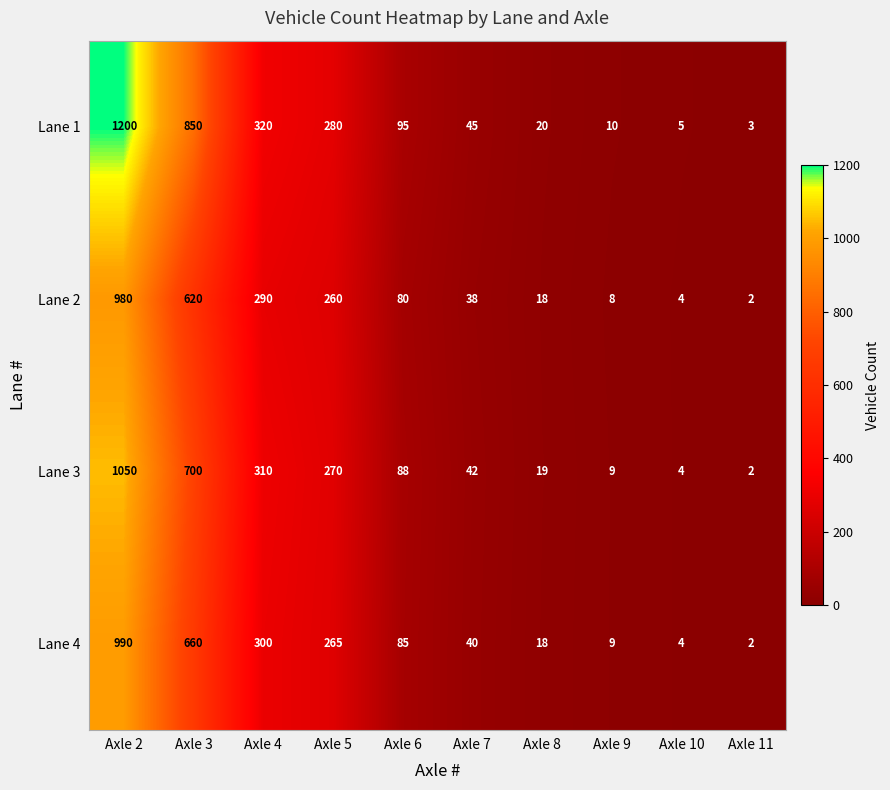

What is the difference between the maximum and minimum values in the Lane 3 series?

1048